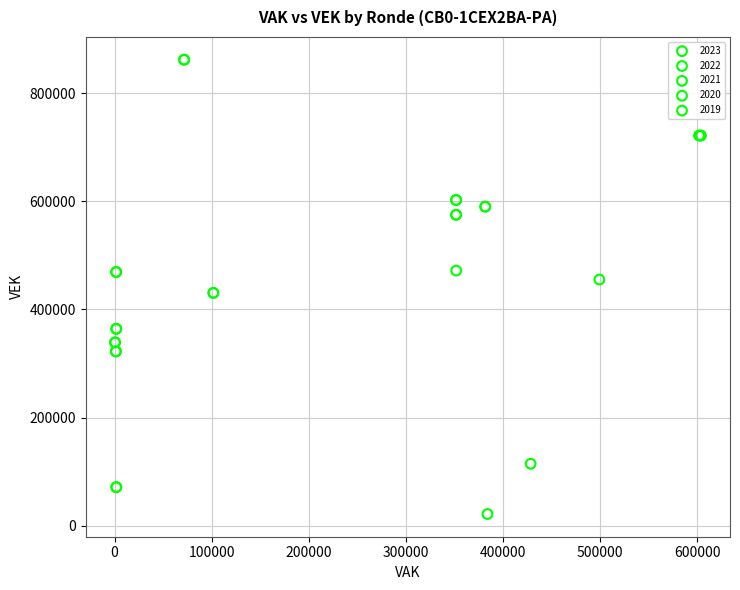

Which series has the widest spread of Y values?

2020